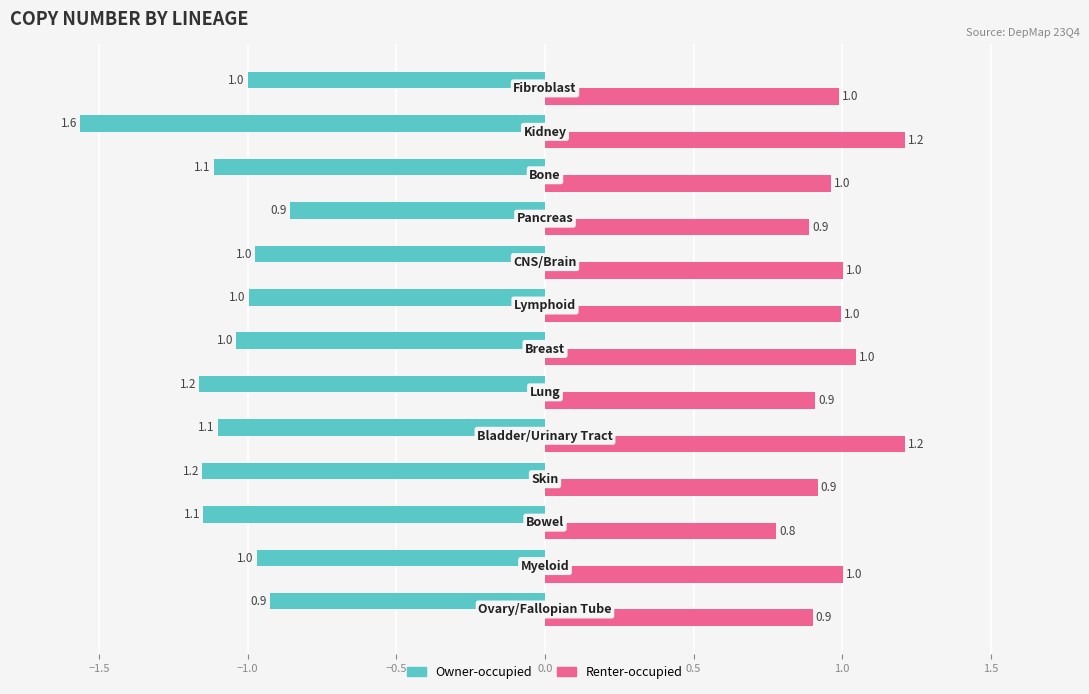

What is the average value of the Renter-occupied series?

1.0